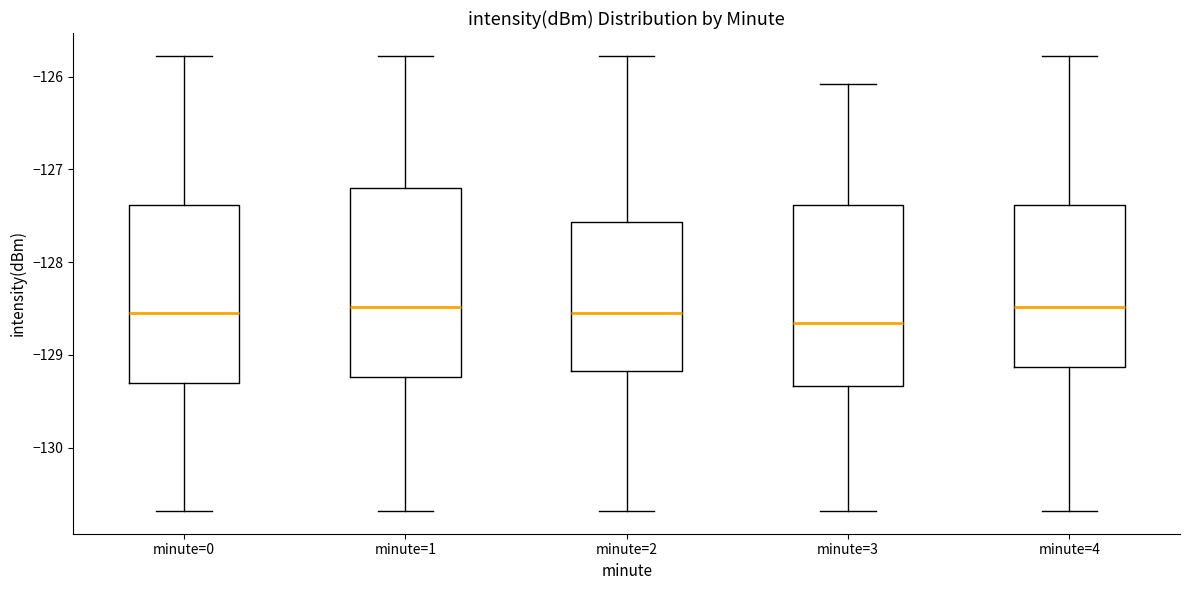

Reading left to right, transcribe this box plot: for each box, give where its median line is, the range the box spans, and where its two whiskers end, as read against the y-axis. The values are not printed on the chart, so give them approximately, as read against the axis.

minute=0: median -128.5, box -129.3 to -127.4, whiskers -130.7 to -125.8
minute=1: median -128.5, box -129.2 to -127.2, whiskers -130.7 to -125.8
minute=2: median -128.5, box -129.2 to -127.6, whiskers -130.7 to -125.8
minute=3: median -128.7, box -129.3 to -127.4, whiskers -130.7 to -126.1
minute=4: median -128.5, box -129.1 to -127.4, whiskers -130.7 to -125.8